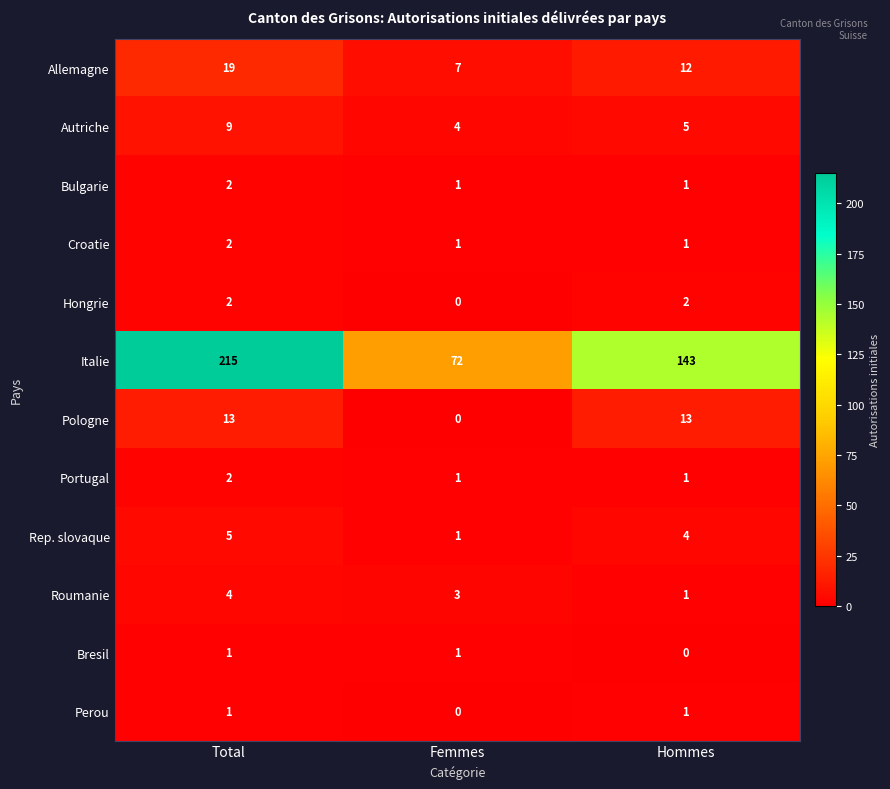

What is the difference between the maximum and minimum values in the Allemagne series?

12